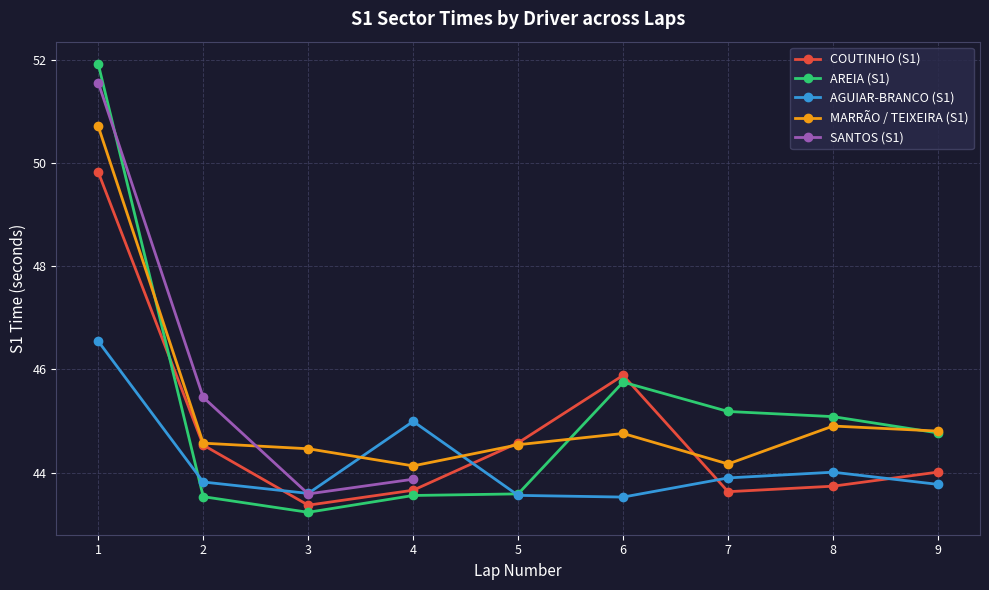

Is it true that AREIA (S1) equals 43.6 at 5?

True